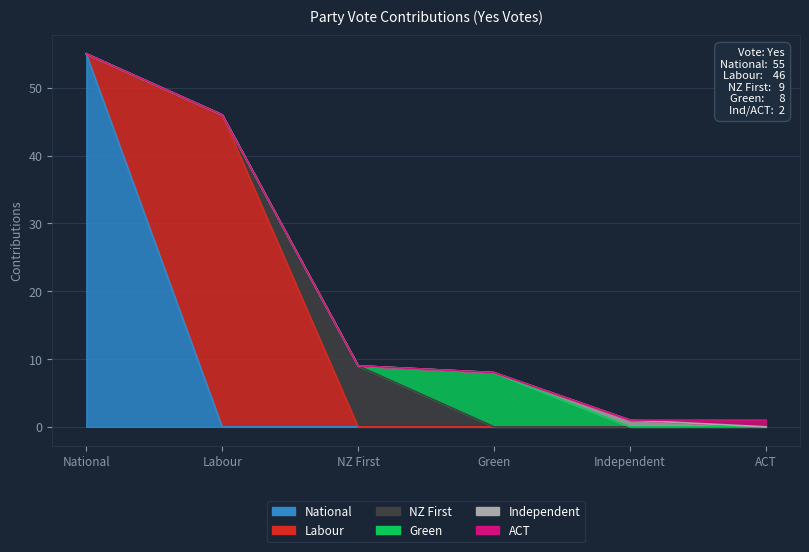

Which series has the largest total across all categories?

National